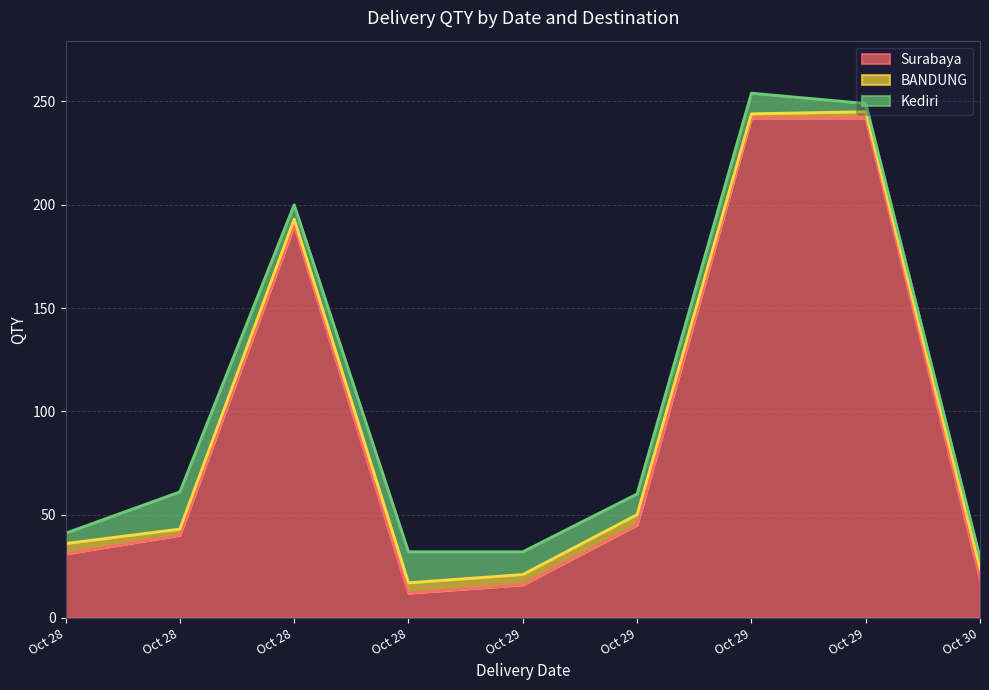

At which label is Kediri closest to 11?

2024-10-29